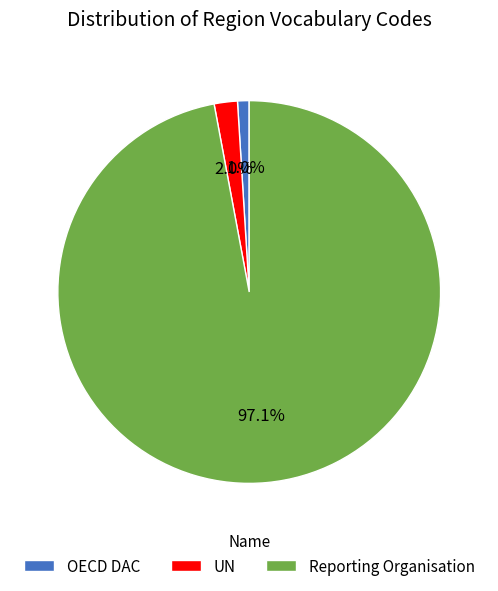

Which has a higher value, Reporting Organisation or OECD DAC?

Reporting Organisation